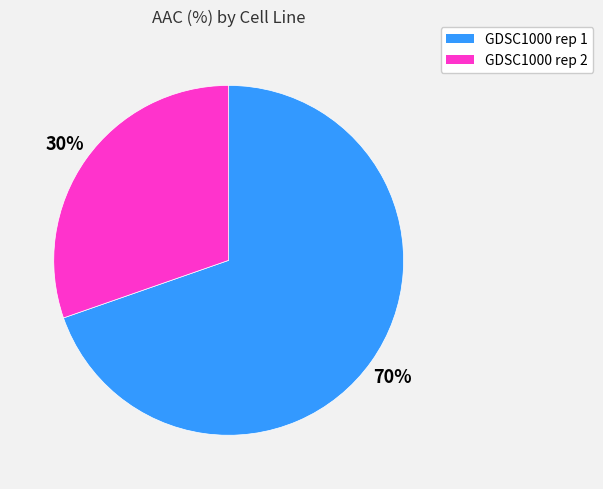

True or false: GDSC1000 rep 1 accounts for 84% of the total.

False